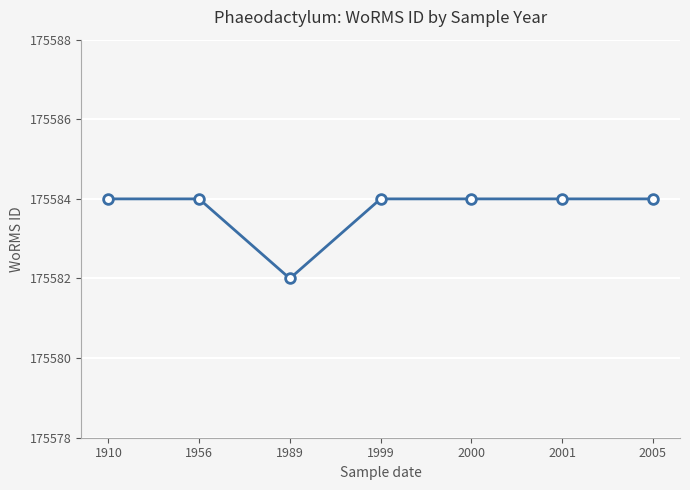

Where is the first local minimum?

1989